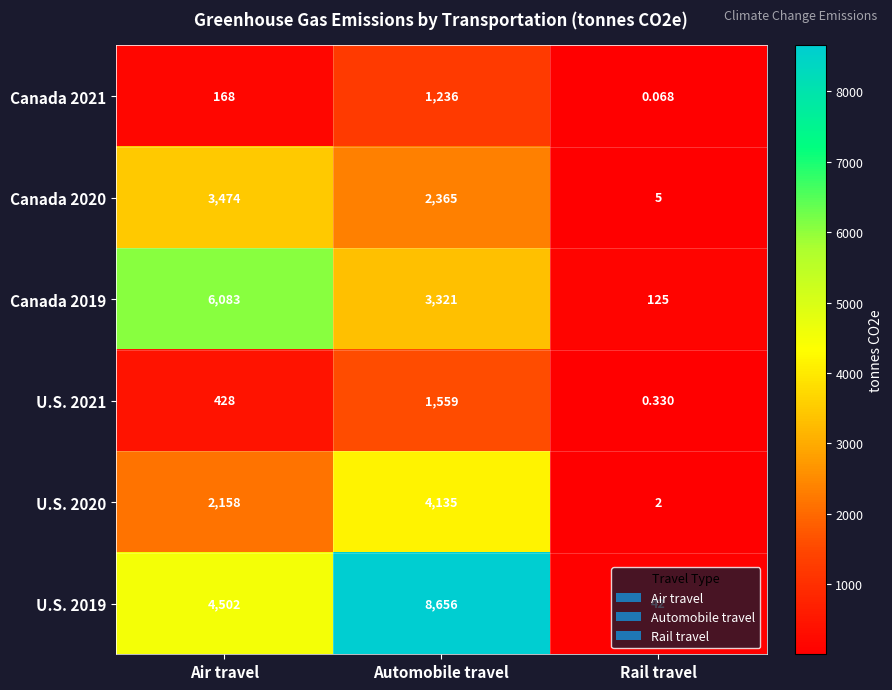

List the series in order of their peak value, highest first.

U.S. 2019, Canada 2019, U.S. 2020, Canada 2020, U.S. 2021, Canada 2021